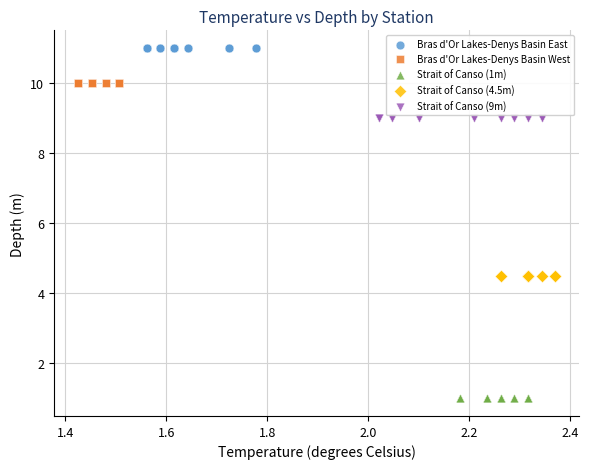

Which series contains the highest Y value?

Bras d'Or Lakes-Denys Basin East